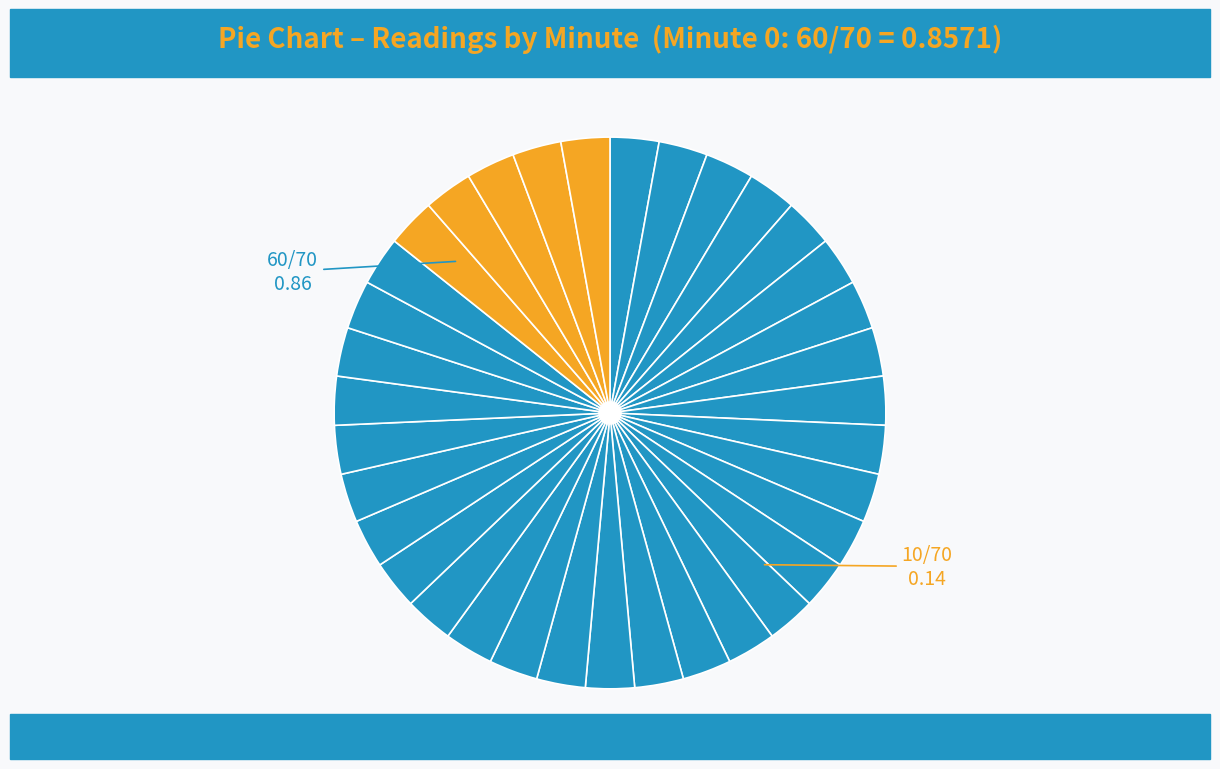

Count the number of slices in the pie.

35